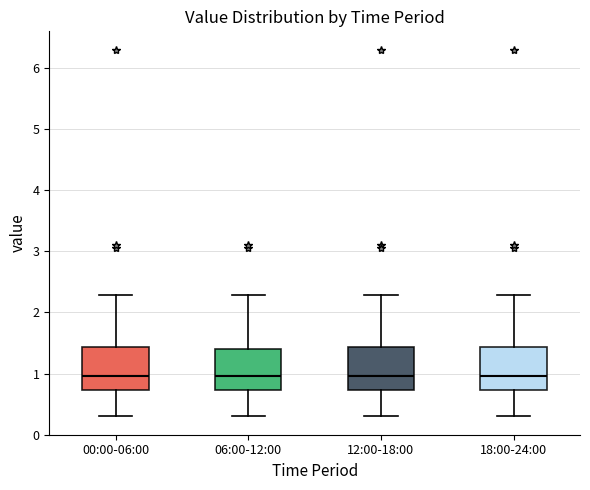

Reading left to right, transcribe this box plot: for each box, give where its median line is, the range the box spans, and where its two whiskers end, as read against the y-axis. The values are not printed on the chart, so give them approximately, as read against the axis.

00:00-06:00: median 1.0, box 0.7 to 1.4, whiskers 0.3 to 2.3
06:00-12:00: median 1.0, box 0.7 to 1.4, whiskers 0.3 to 2.3
12:00-18:00: median 1.0, box 0.7 to 1.4, whiskers 0.3 to 2.3
18:00-24:00: median 1.0, box 0.7 to 1.4, whiskers 0.3 to 2.3